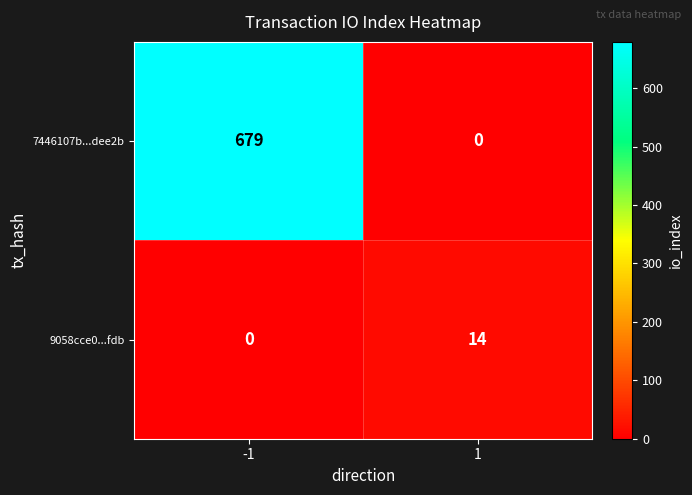

Read the 7446107b...dee2b value at -1.

679